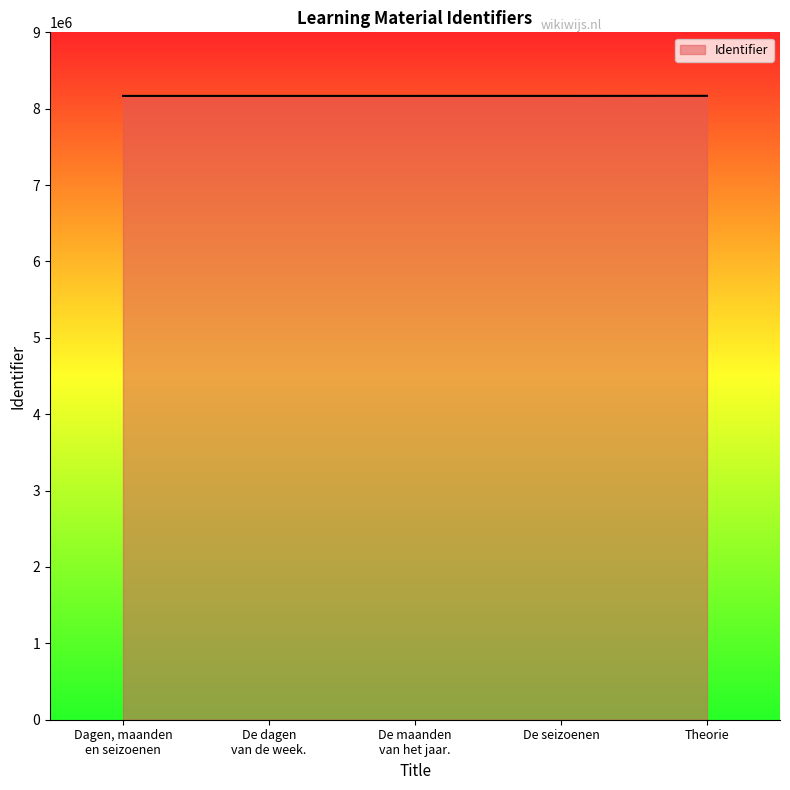

What is the average value?

8167834